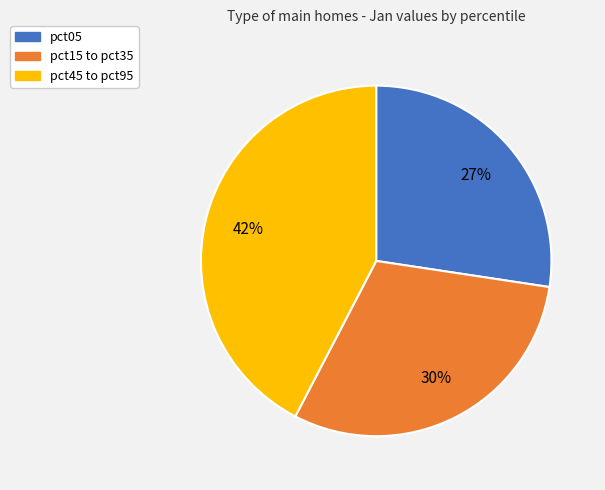

To the nearest percent, what is the average slice percentage?

33%